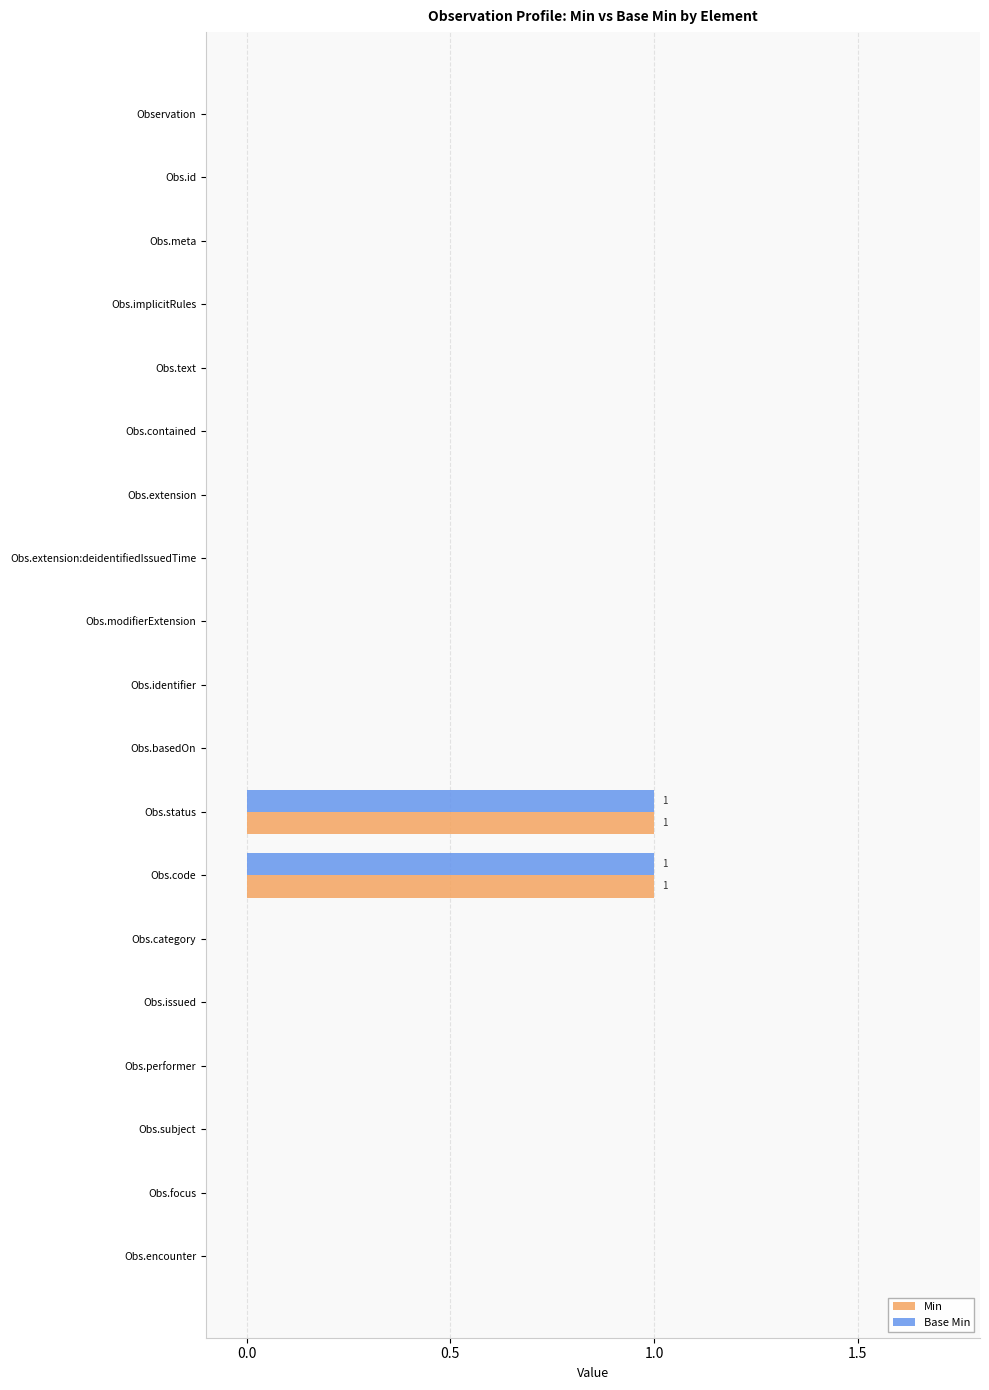

The Min series shows 0 at Observation. True or false?

True